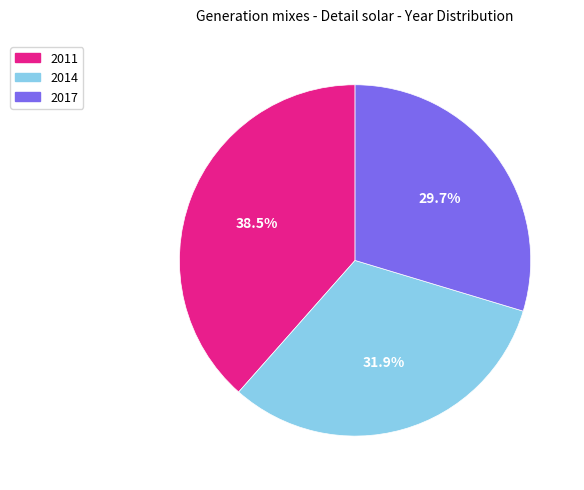

Count the number of slices in the pie.

3